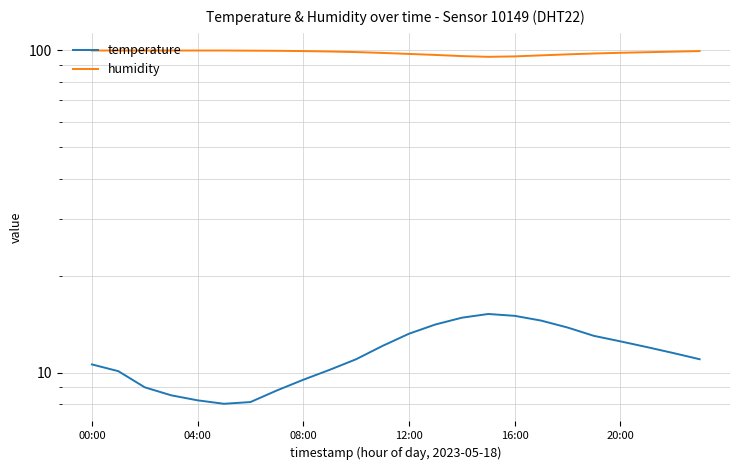

True or false: humidity and temperature intersect in this chart.

False